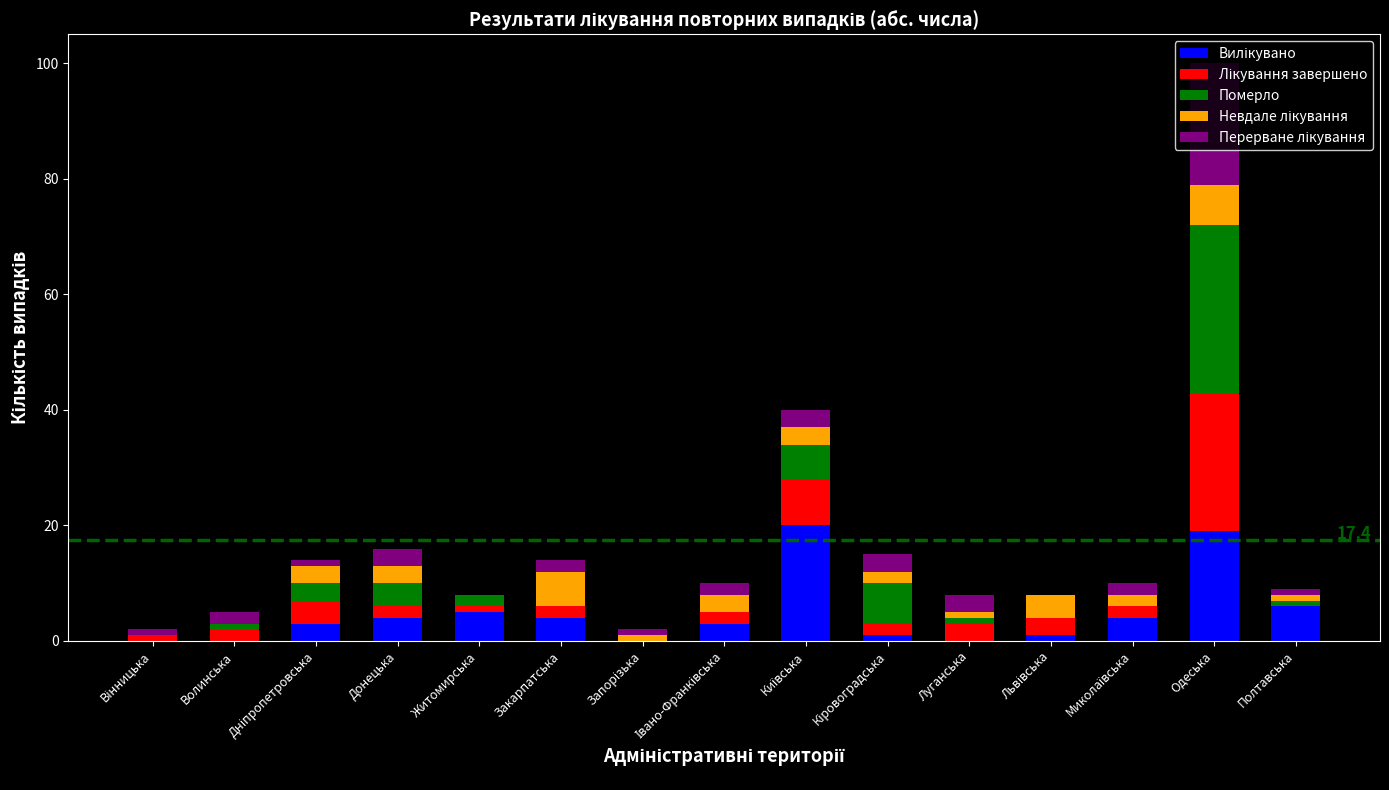

Rank the series at Івано-Франківська from highest to lowest value.

Вилікувано, Невдале лікування, Лікування завершено, Перерване лікування, Померло